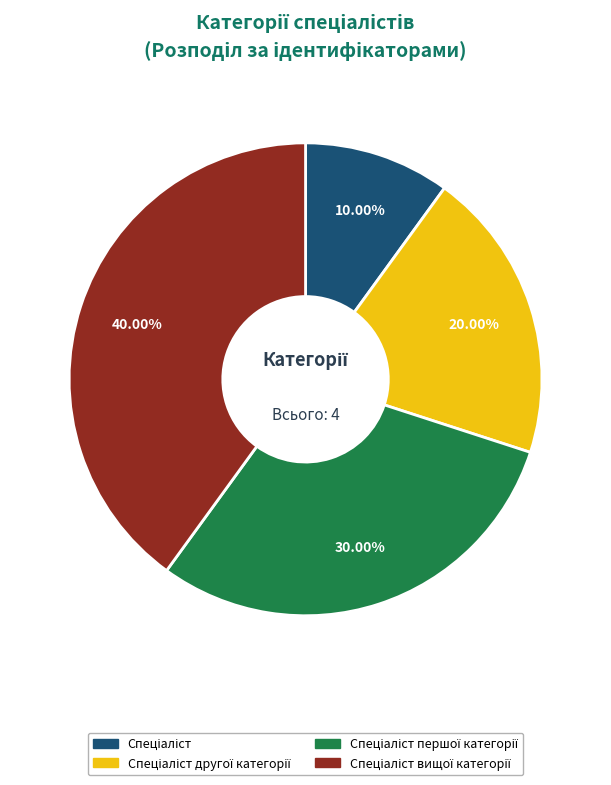

Is there any slice that represents more than half of the pie?

No